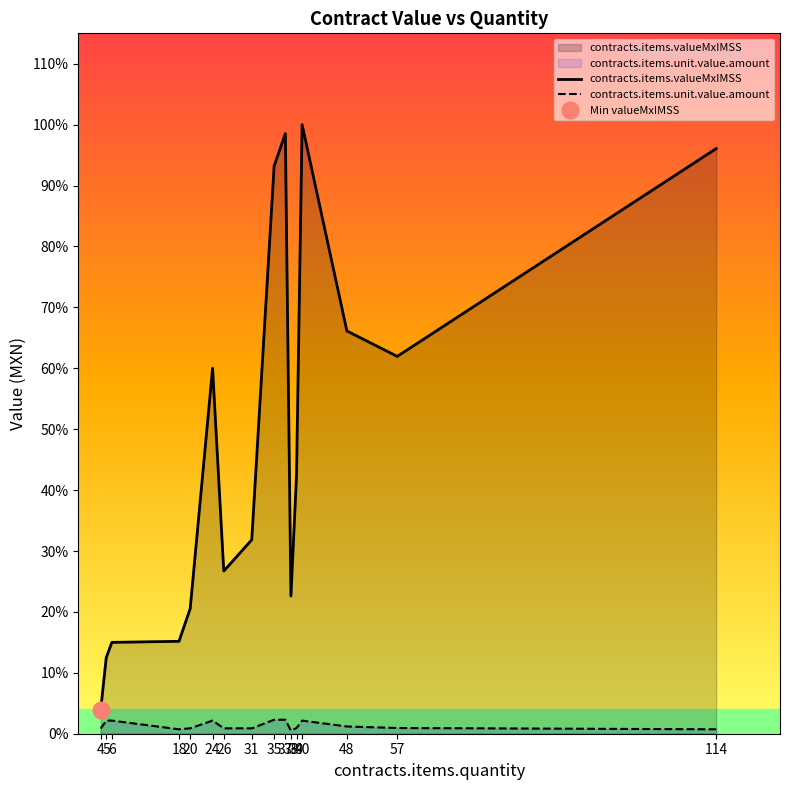

What is the spread (max minus min) of values at 24?

123464.0